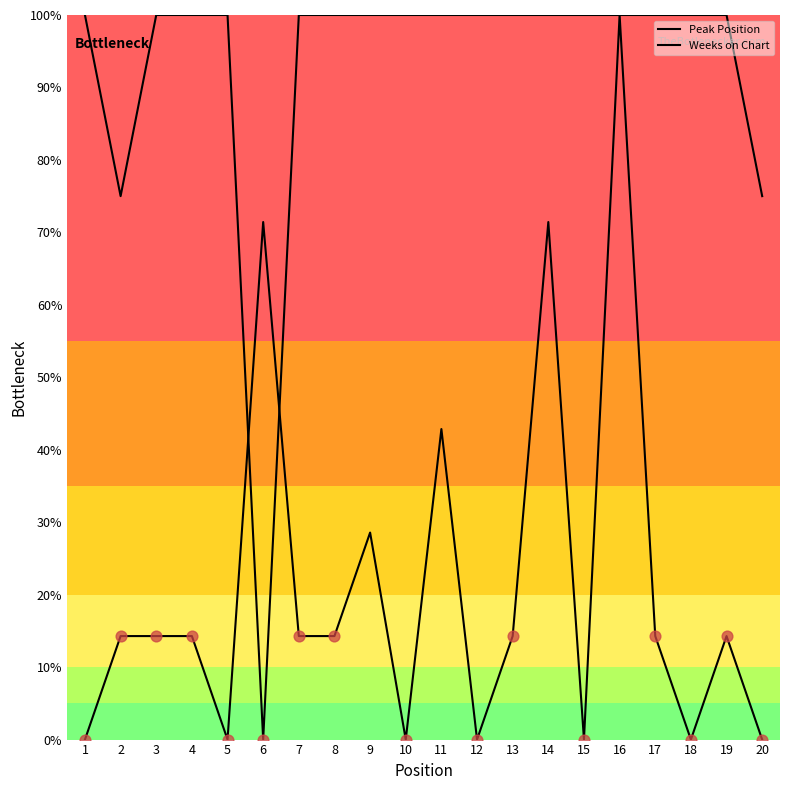

At which category is the sum across all series the highest?

16